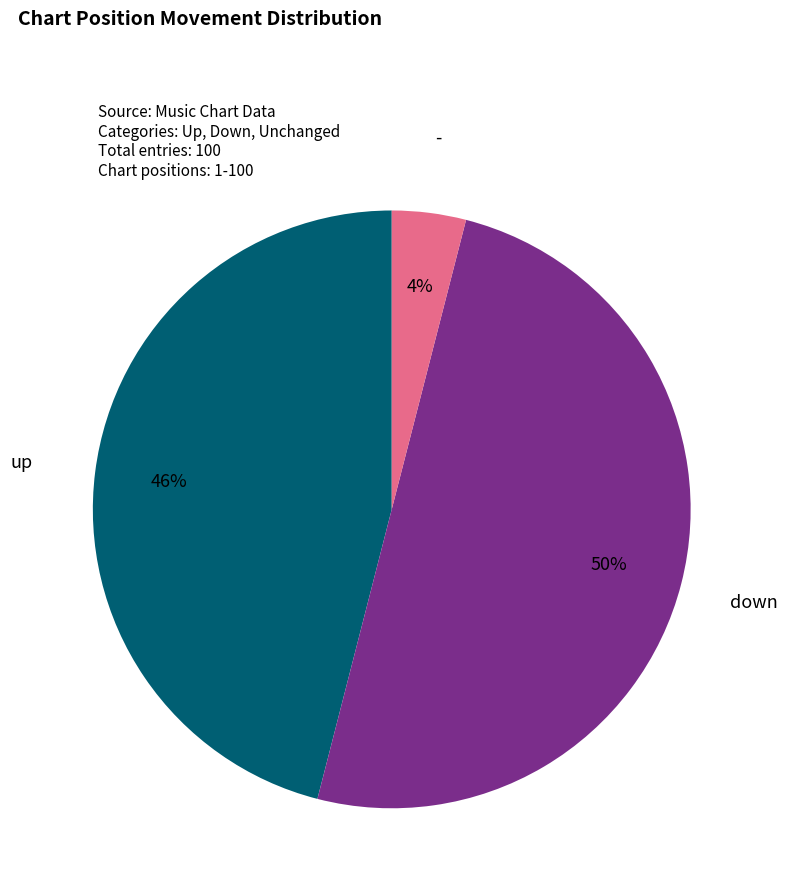

Is up the majority of the pie?

No